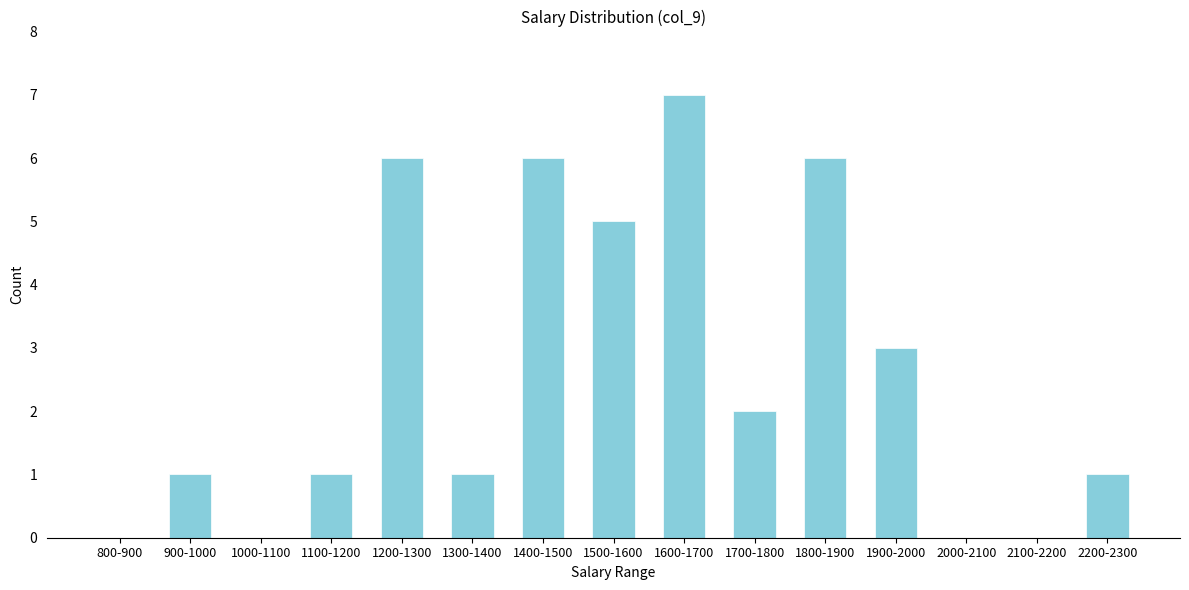

Reading right to left, what are all the values shown in this chart?

2200-2300=1	2100-2200=0	2000-2100=0	1900-2000=3	1800-1900=6	1700-1800=2	1600-1700=7	1500-1600=5	1400-1500=6	1300-1400=1	1200-1300=6	1100-1200=1	1000-1100=0	900-1000=1	800-900=0